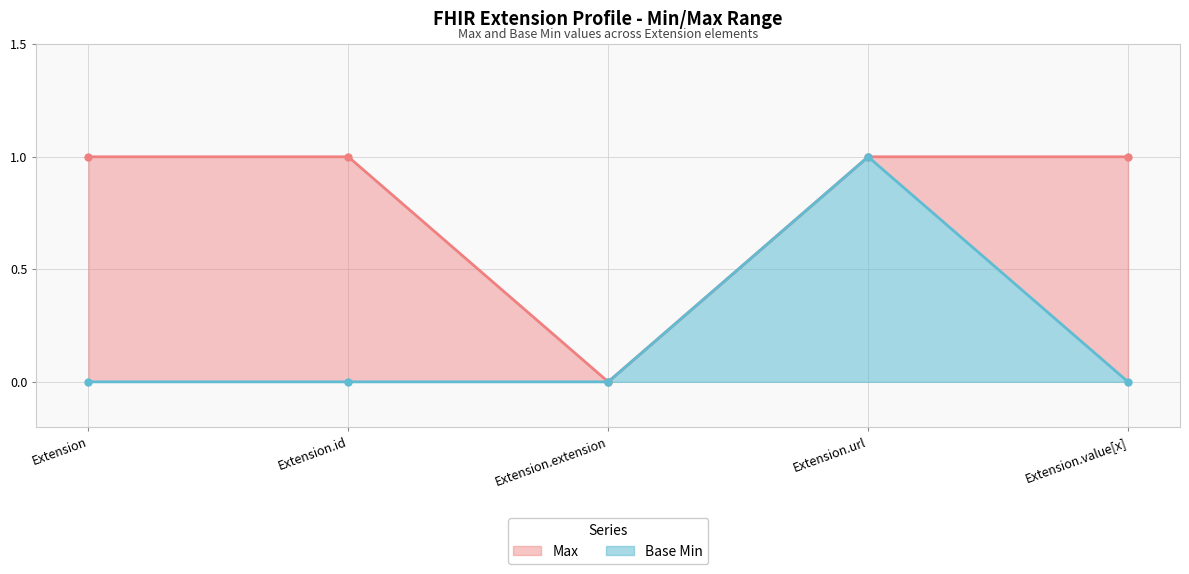

Is it true that Max equals 1 at Extension.id?

True